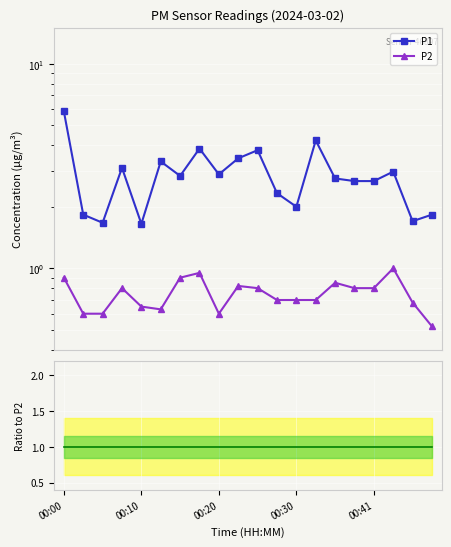

What is the difference between the P1/P2 values at 00:20 and 7?

1.3